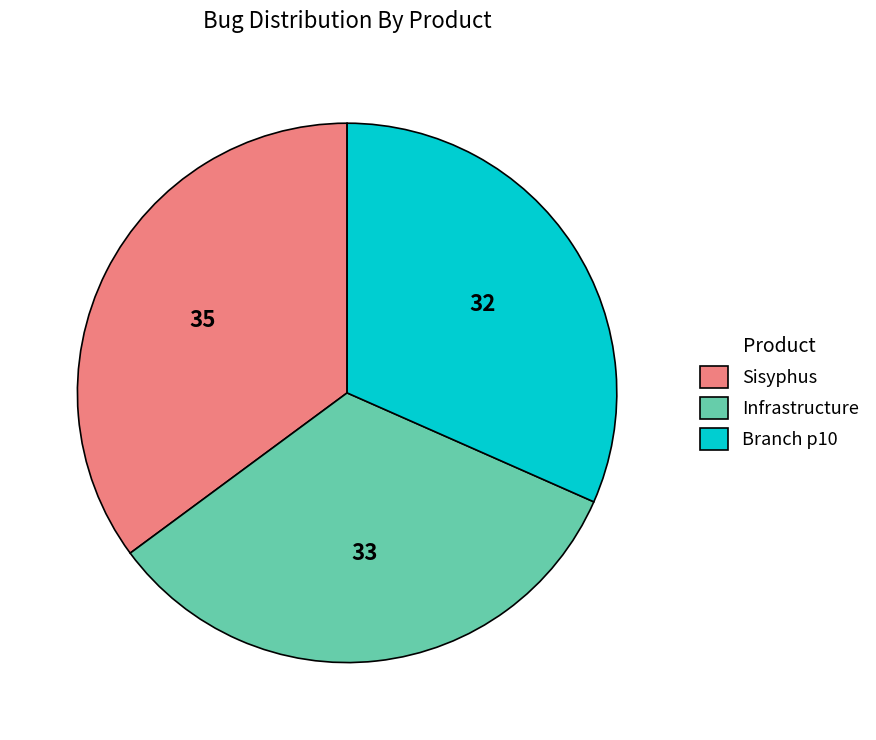

What is the largest slice in the pie chart?

Sisyphus